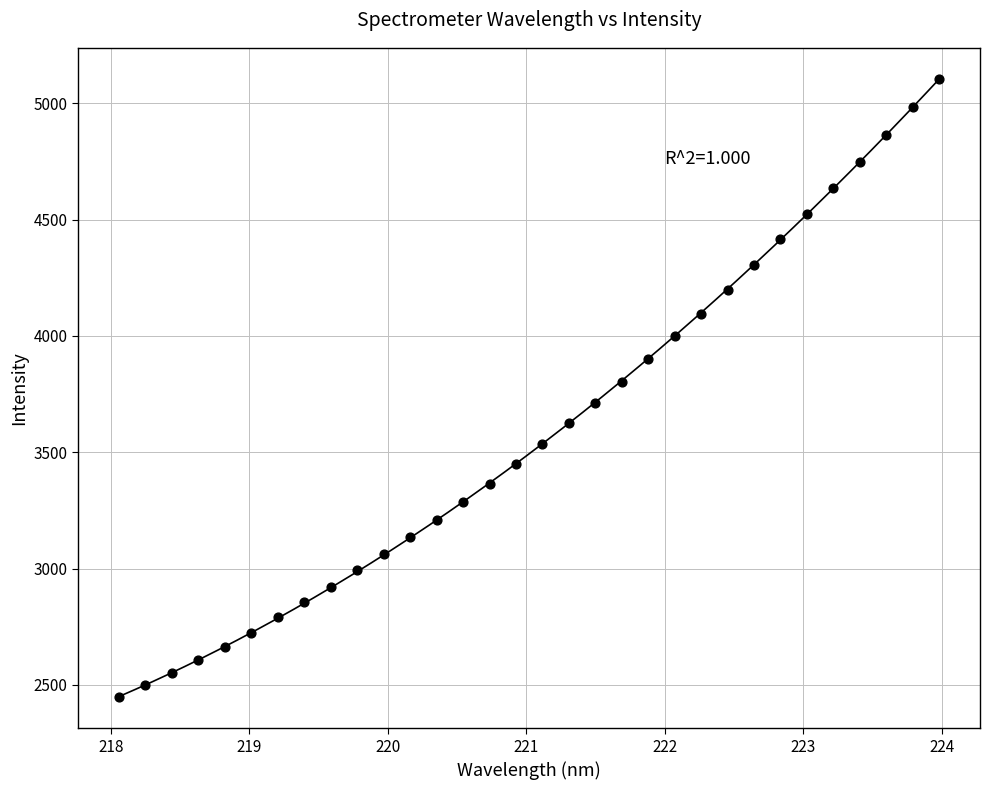

What is the range of X values (max minus min)?

5.9